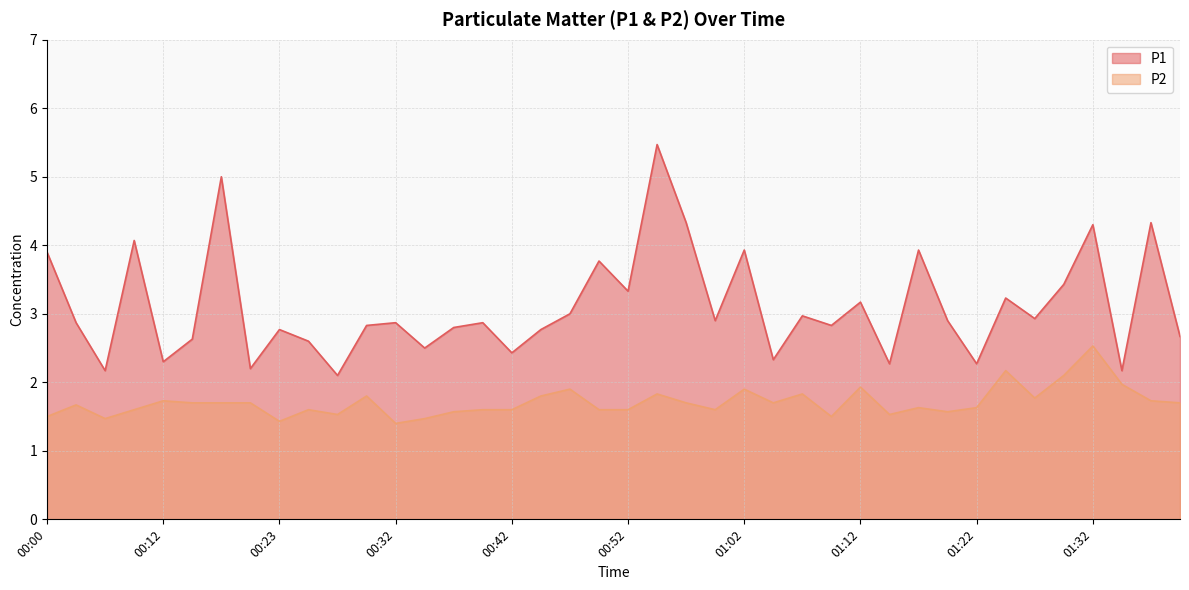

How many lines are shown in the chart?

2